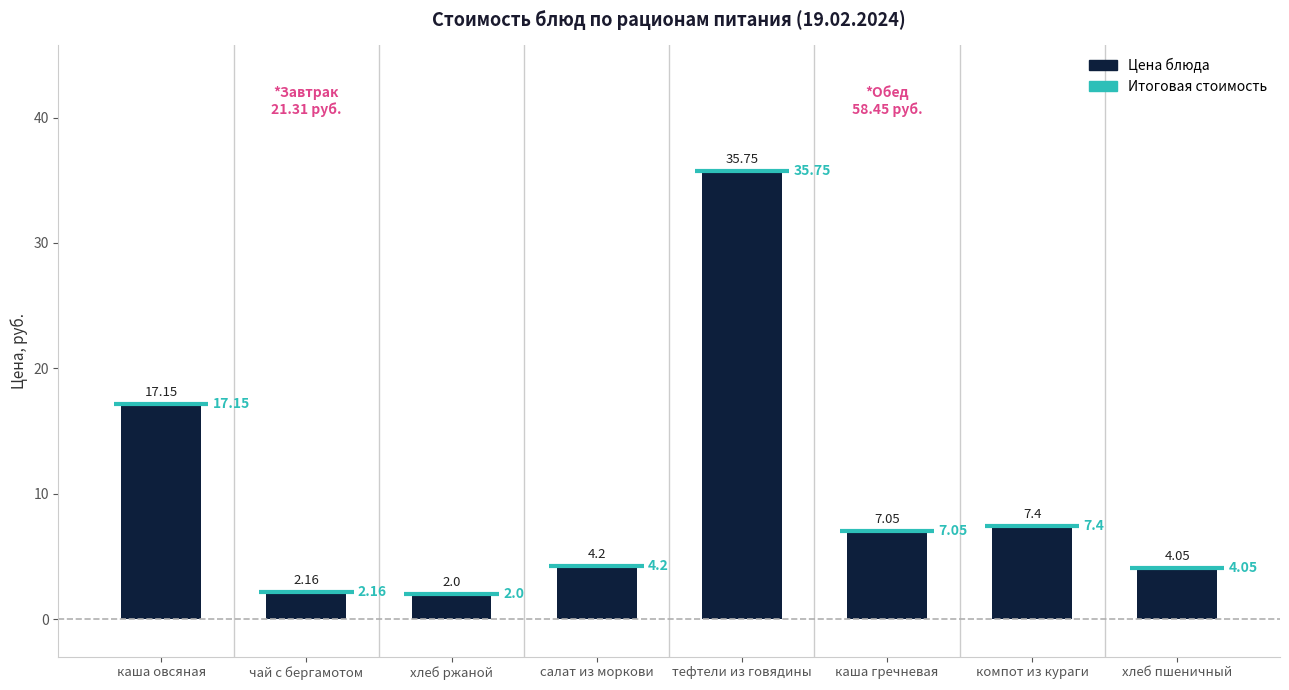

Is it true that the value at чай с бергамотом is 2.2?

True